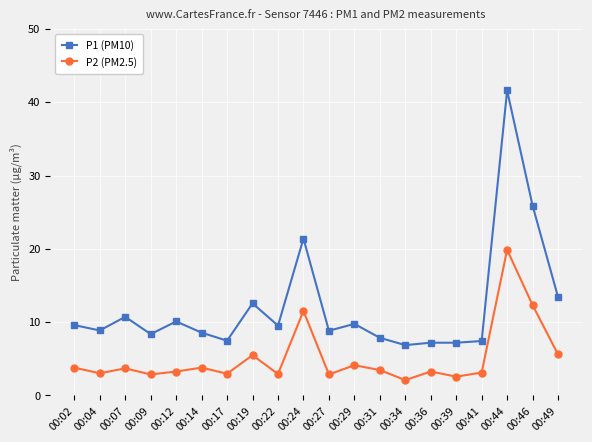

True or false: P2 (PM2.5) and P1 (PM10) cross at least once.

False